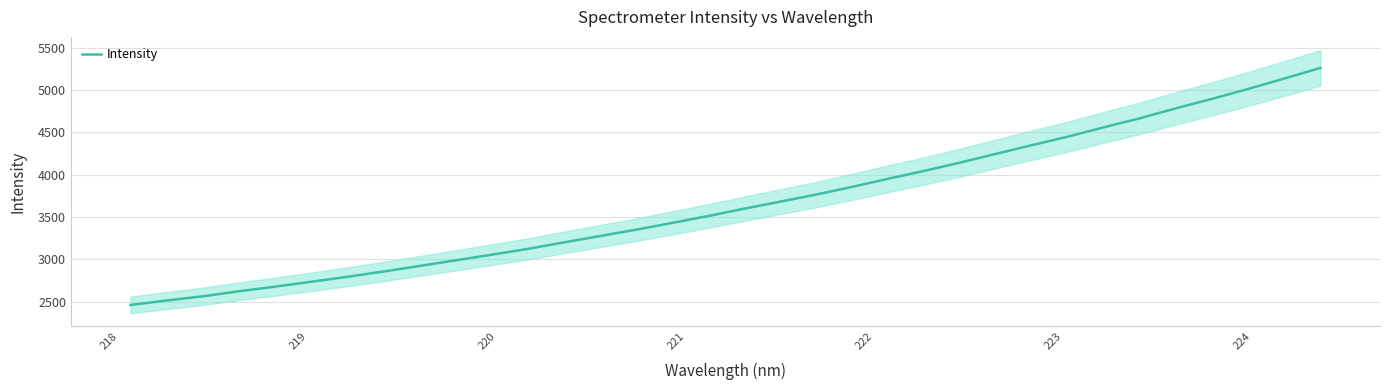

What is the maximum value for Intensity?

5261.1